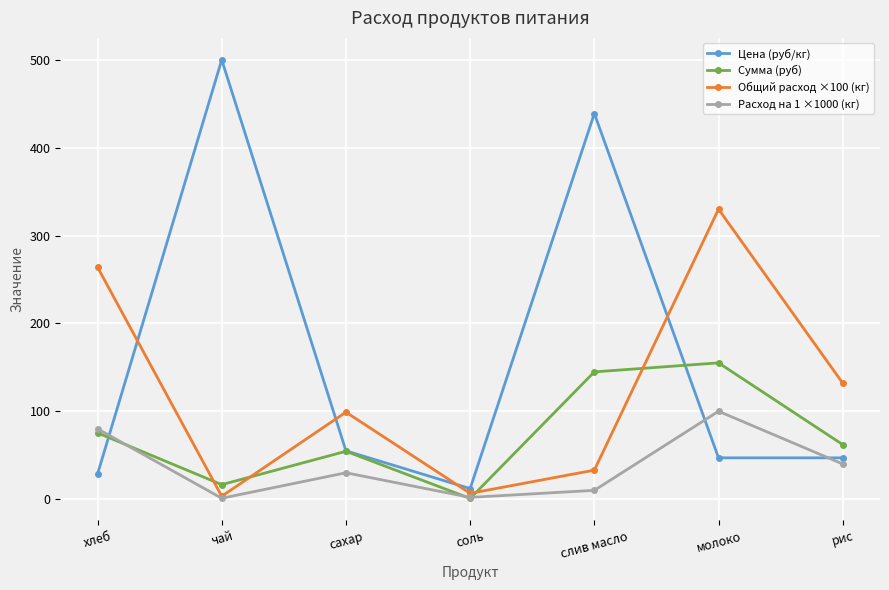

What is the difference between the maximum and minimum values in the Расход на 1 ×1000 (кг) series?

99.0